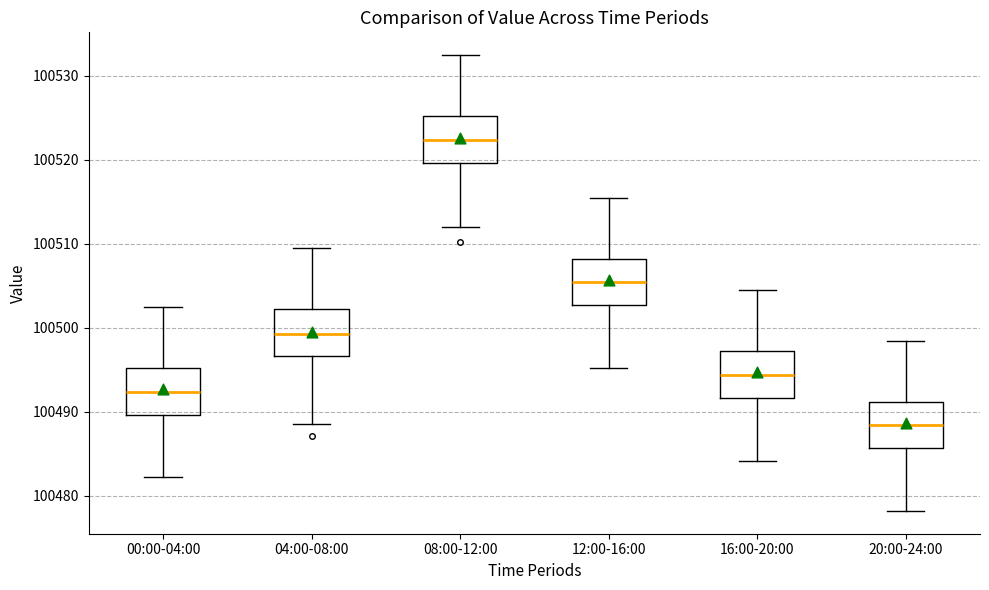

Reading left to right, read every box against the y-axis: the position of its median line, the range the box covers, and the ends of its whiskers. The values are not printed on the chart, so give them approximately, as read against the axis.

00:00-04:00: median 100492, box 100490 to 100495, whiskers 100482 to 100502
04:00-08:00: median 100499, box 100497 to 100502, whiskers 100489 to 100509
08:00-12:00: median 100522, box 100520 to 100525, whiskers 100512 to 100532
12:00-16:00: median 100505, box 100503 to 100508, whiskers 100495 to 100515
16:00-20:00: median 100494, box 100492 to 100497, whiskers 100484 to 100504
20:00-24:00: median 100488, box 100486 to 100491, whiskers 100478 to 100498